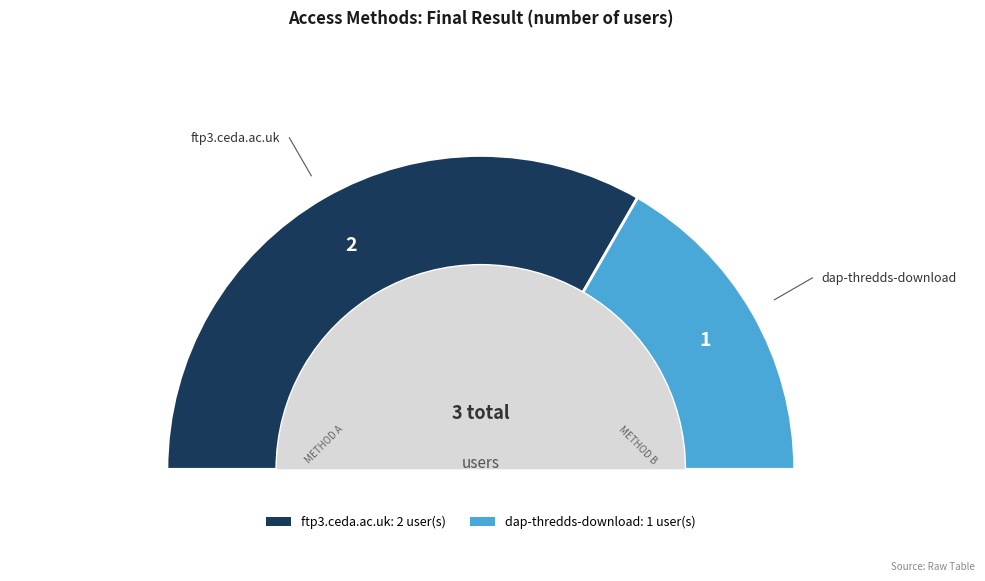

Is it true that dap-thredds-download is 25% of the pie?

False